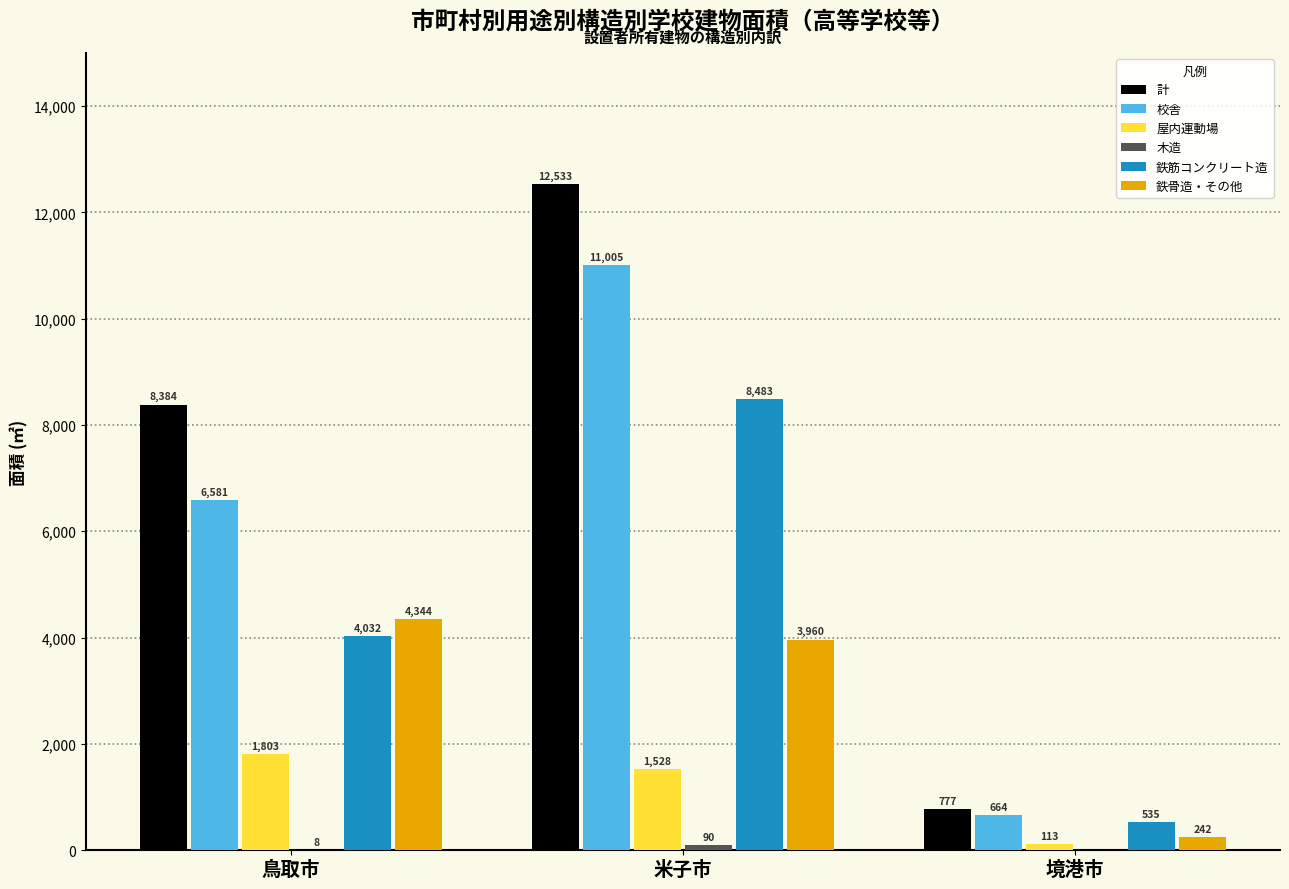

What value does the 計 series have at 鳥取市, to the nearest 10?

8380